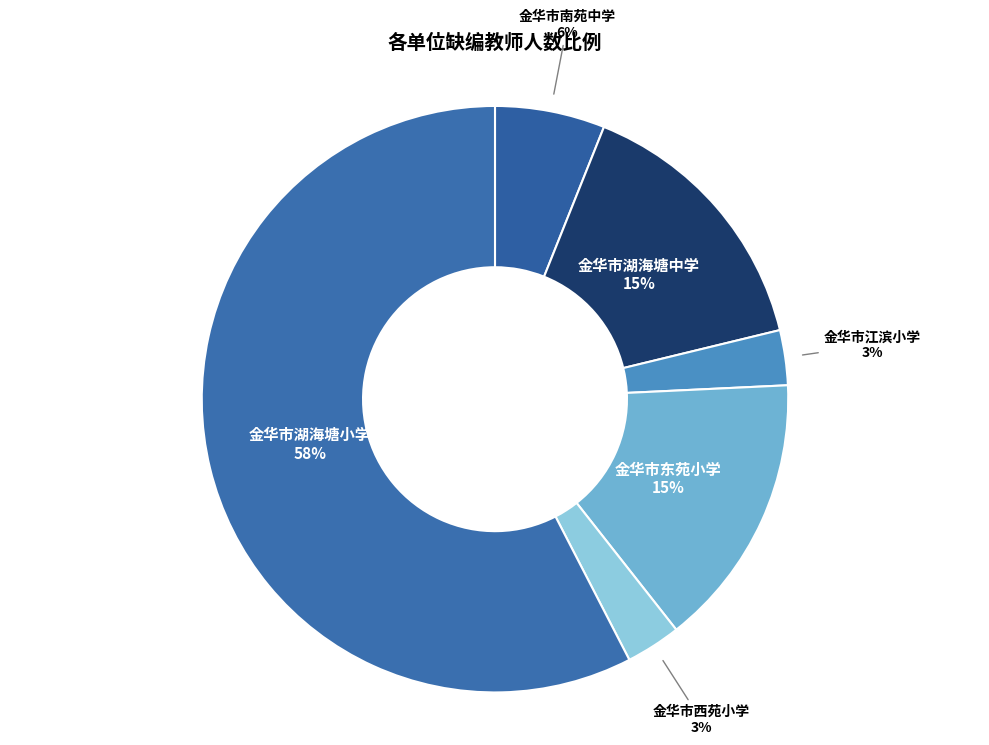

How many segments does this pie chart have?

6